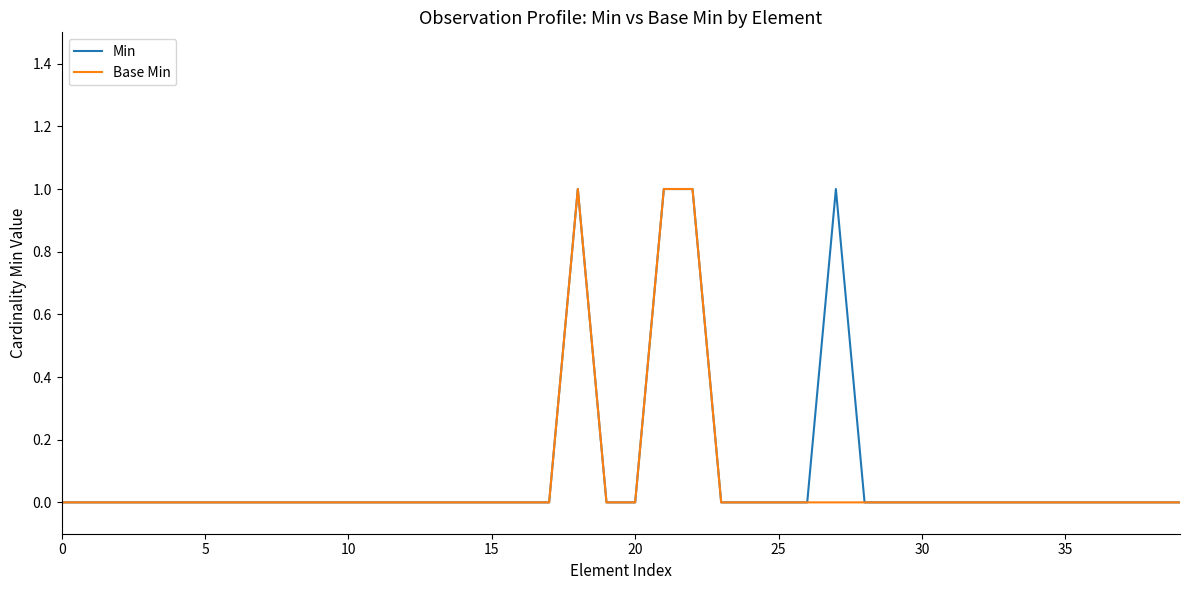

Where is the first local maximum for Min?

18